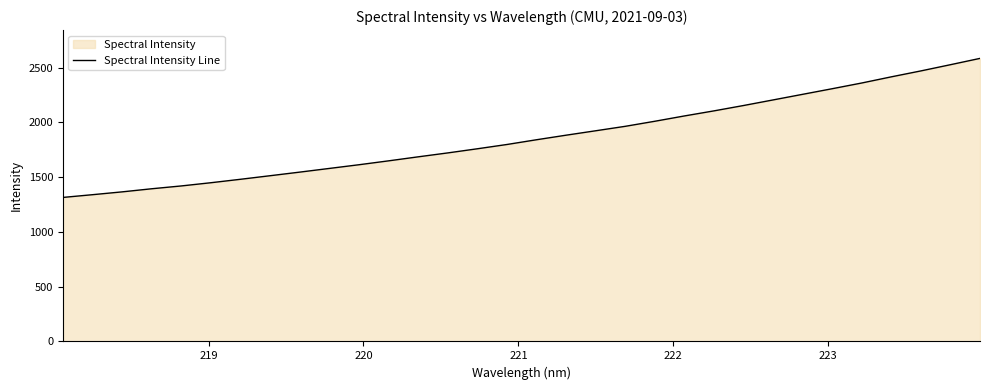

What is the maximum value shown in the chart?

2585.3